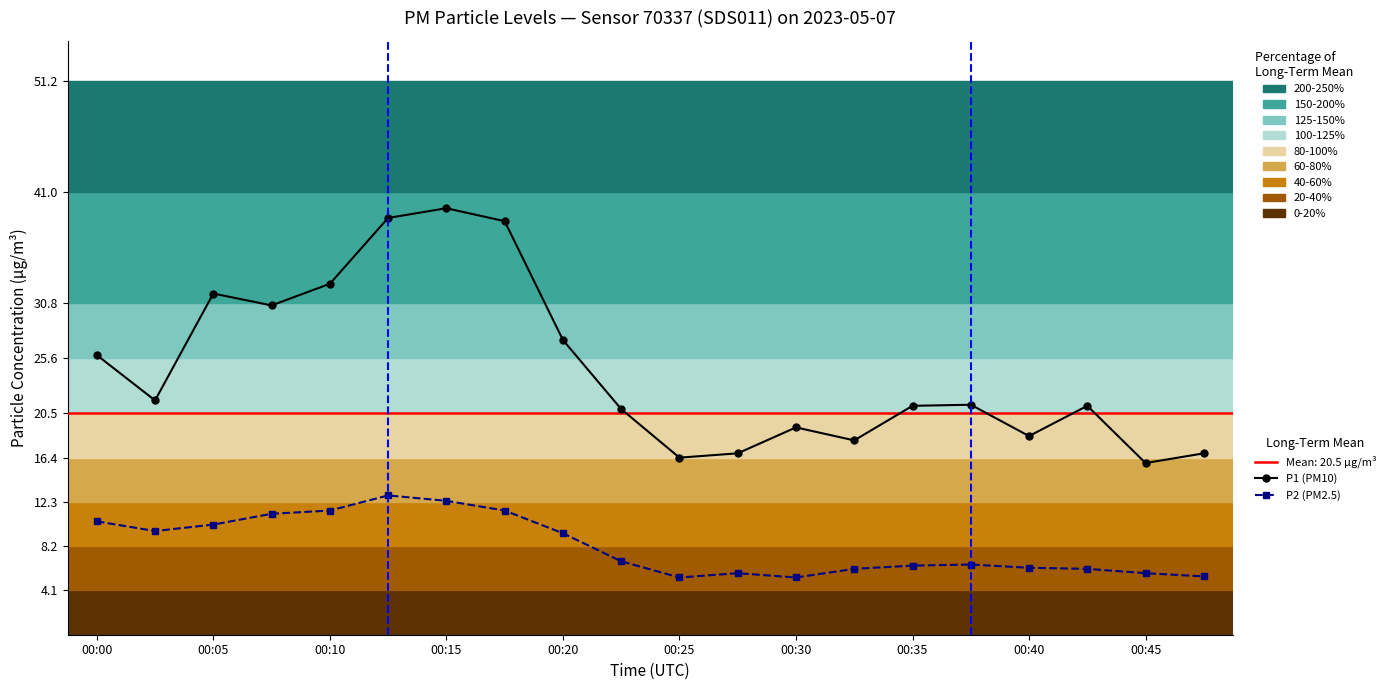

Rank the series by their average value, from highest to lowest.

P1, P2